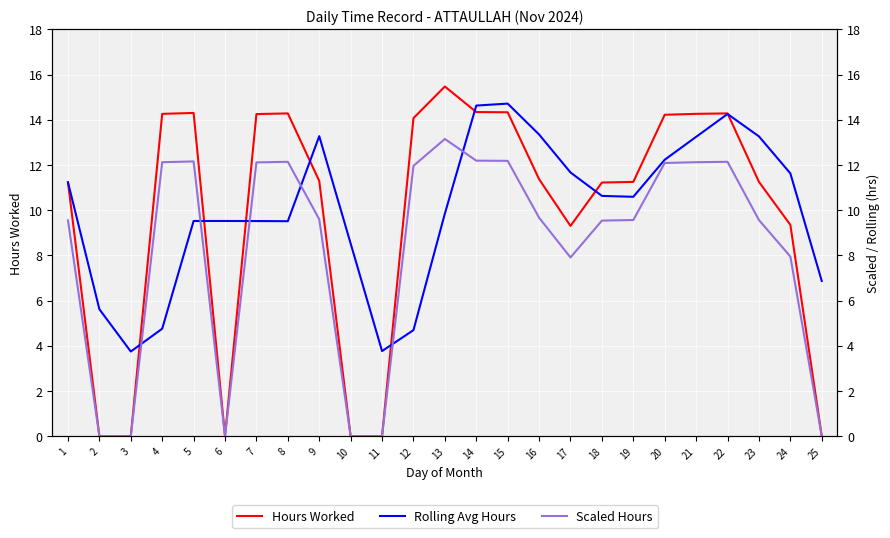

Is the value of Scaled Hours at 20 greater than the value of Hours Worked at 15?

No